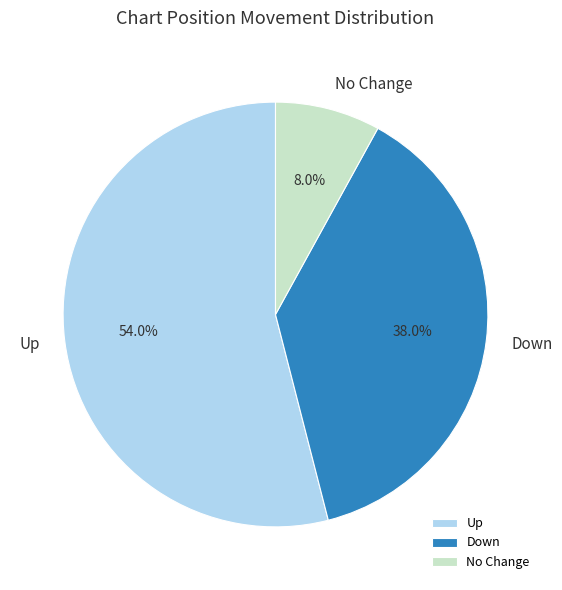

Combined, what portion of the pie is Down and No Change?

46.0%